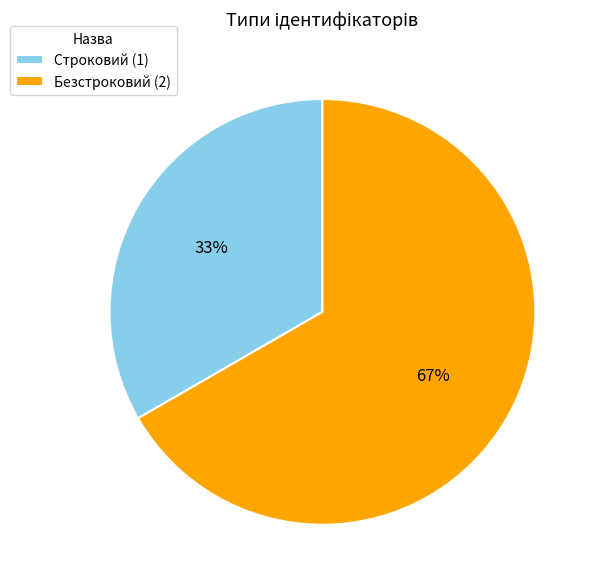

Which has a higher value, Строковий or Безстроковий?

Безстроковий